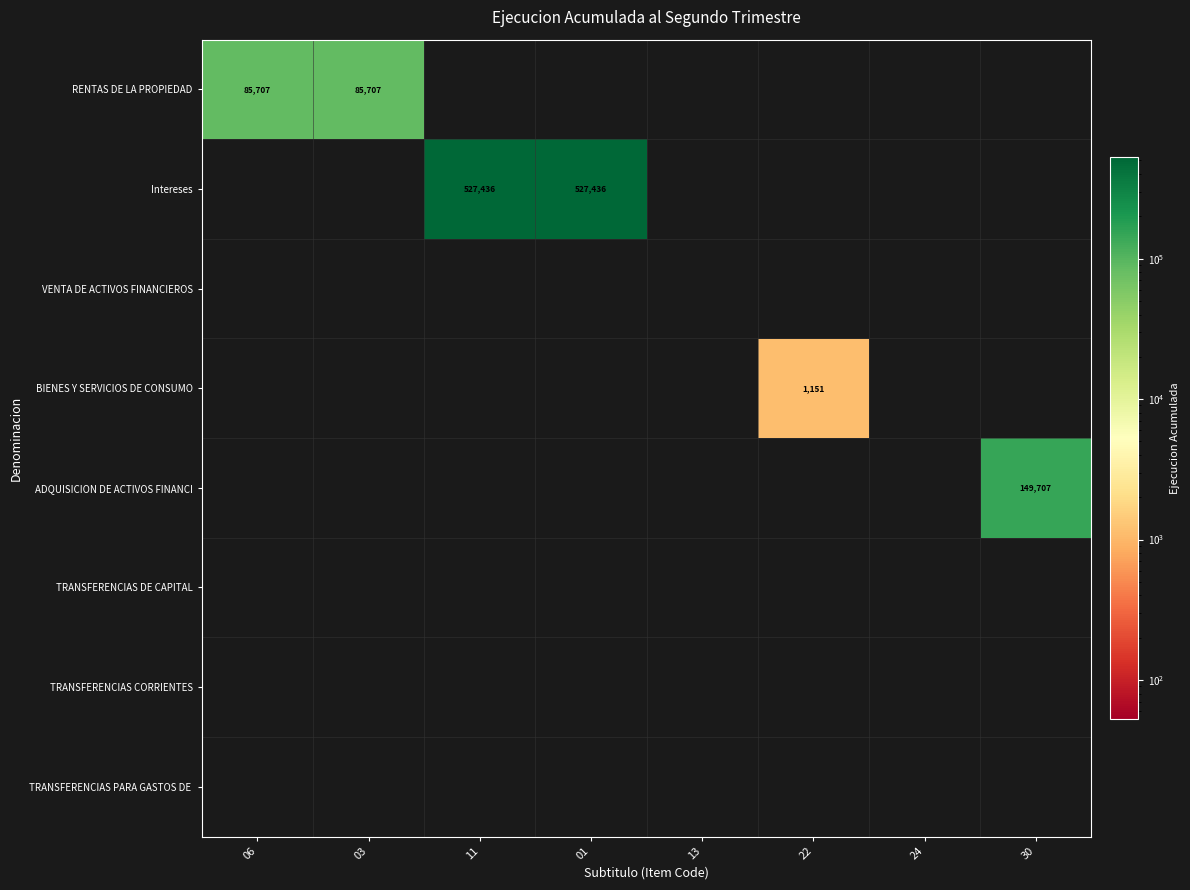

Count the number of data series in this chart.

8